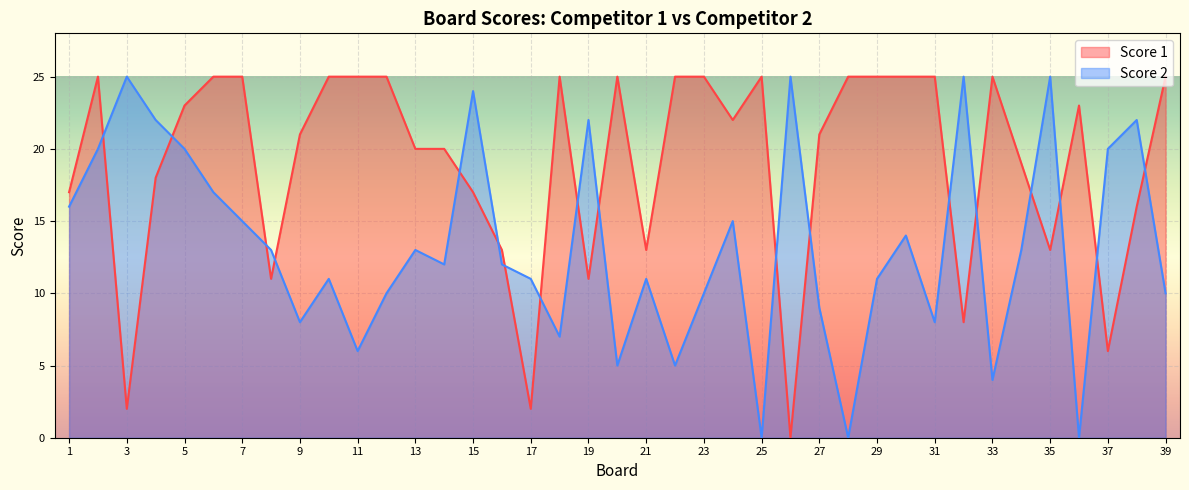

How many lines are shown in the chart?

2